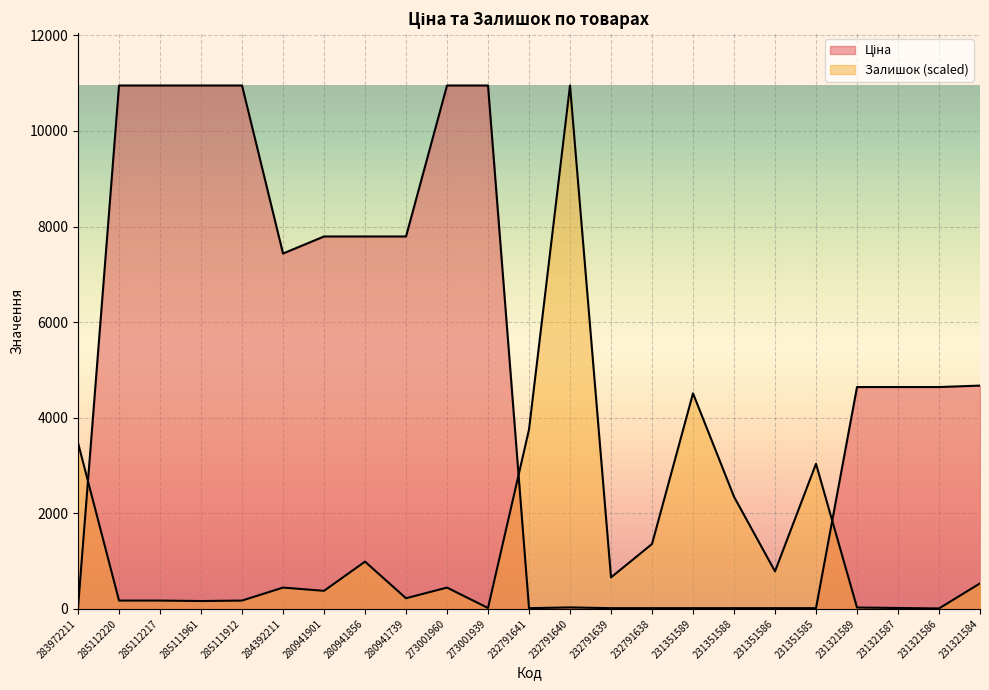

How many data points in Залишок are less than 446?

10